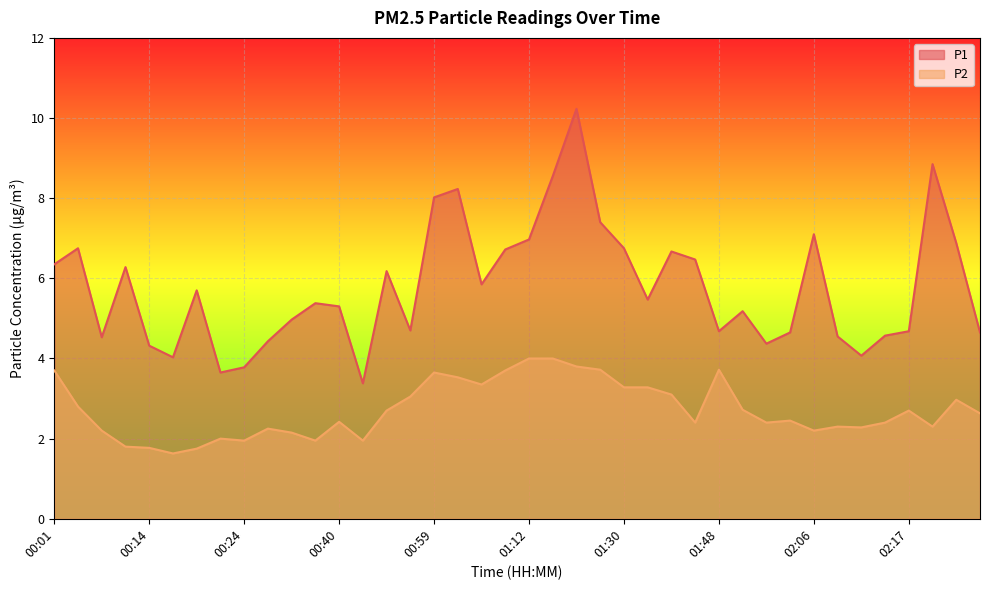

True or false: P1 and P2 intersect in this chart.

False